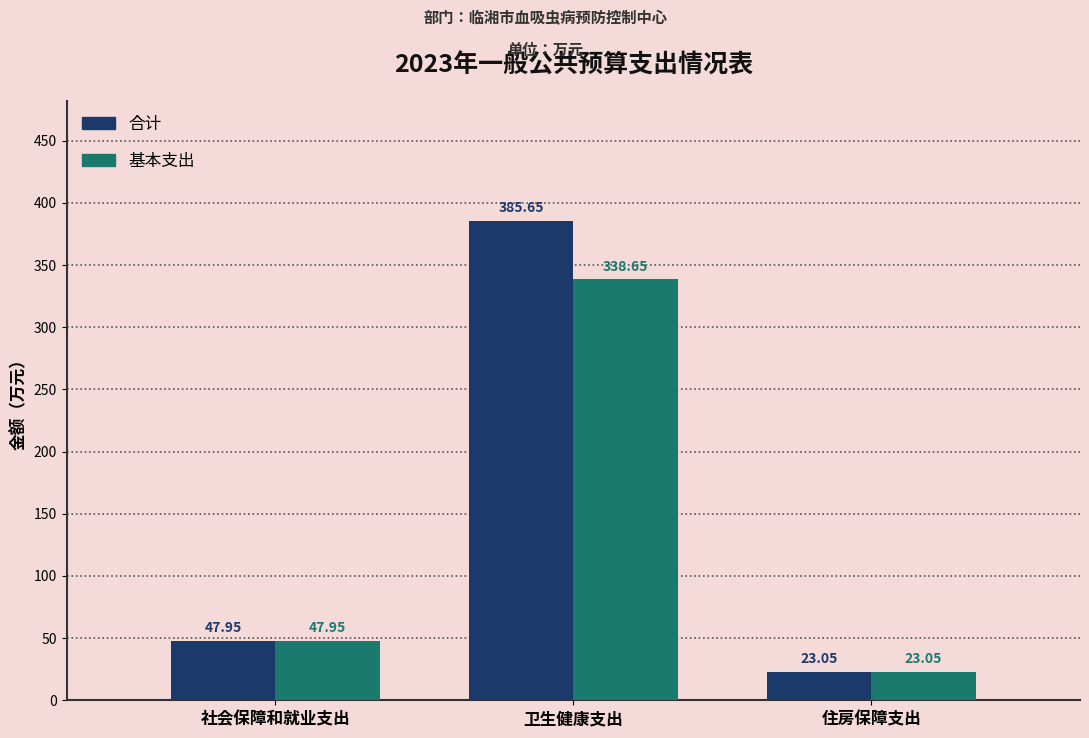

The 合计 series shows 573.6 at 卫生健康支出. True or false?

False